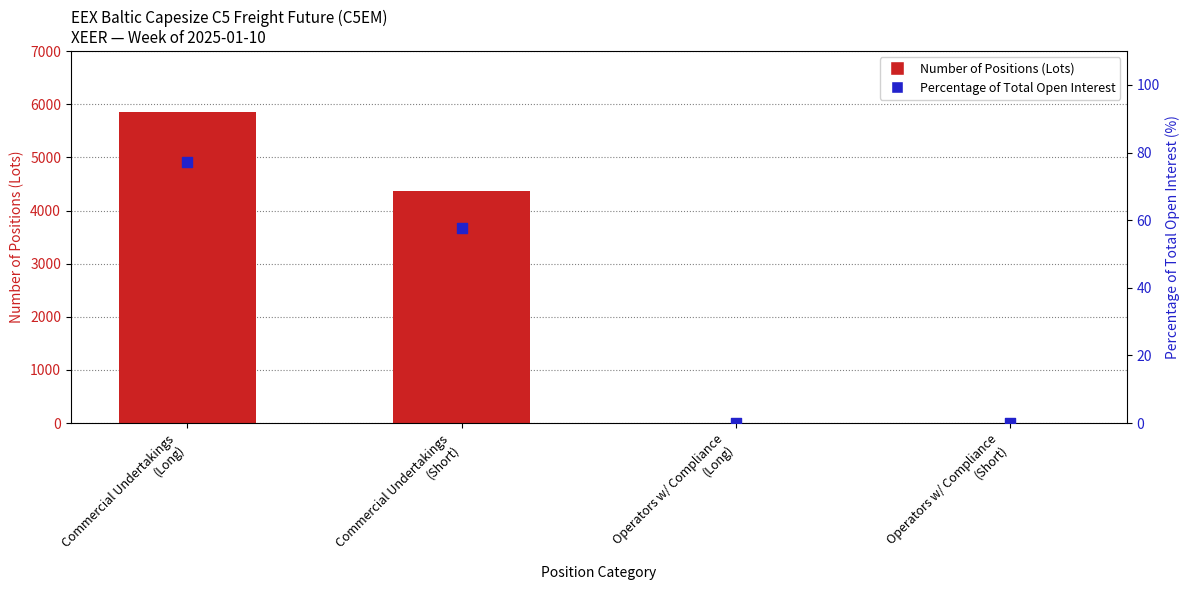

Which series contains the lowest Y value?

Number of Positions (Lots)